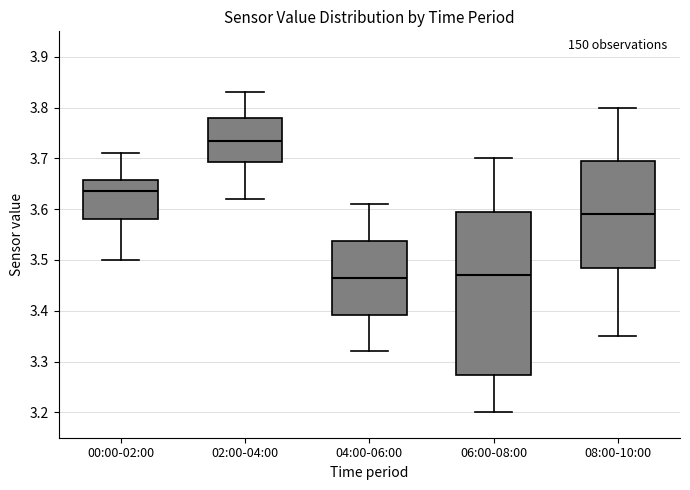

Where is the lower edge of the box for 00:00-02:00 on the y-axis? The values are not printed on the chart, so give them approximately, as read against the axis.

3.58